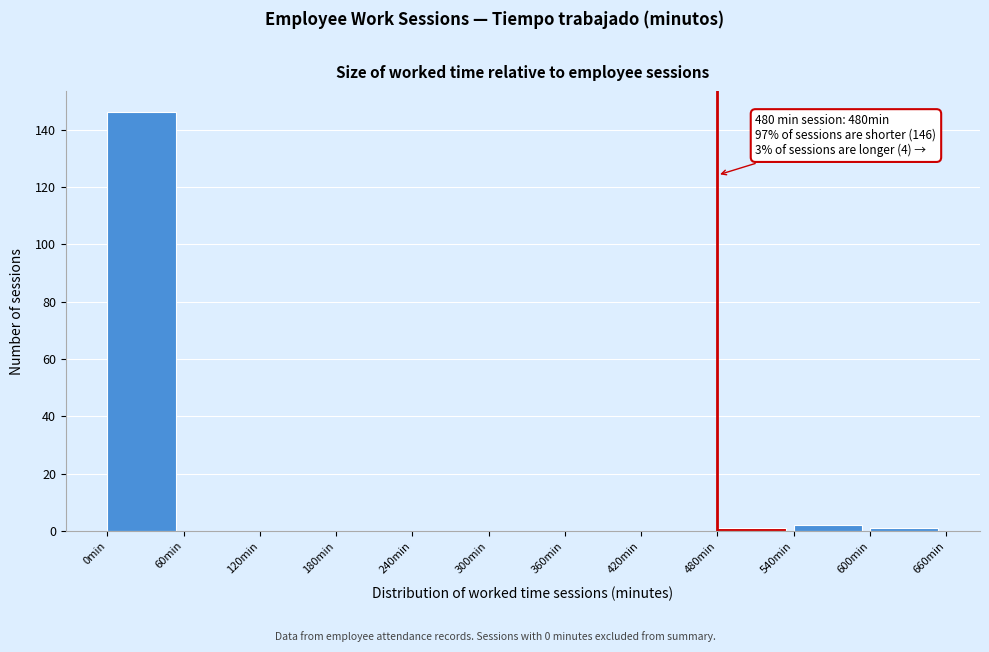

Over which range of the x-axis is the bar tallest?

0 to 60